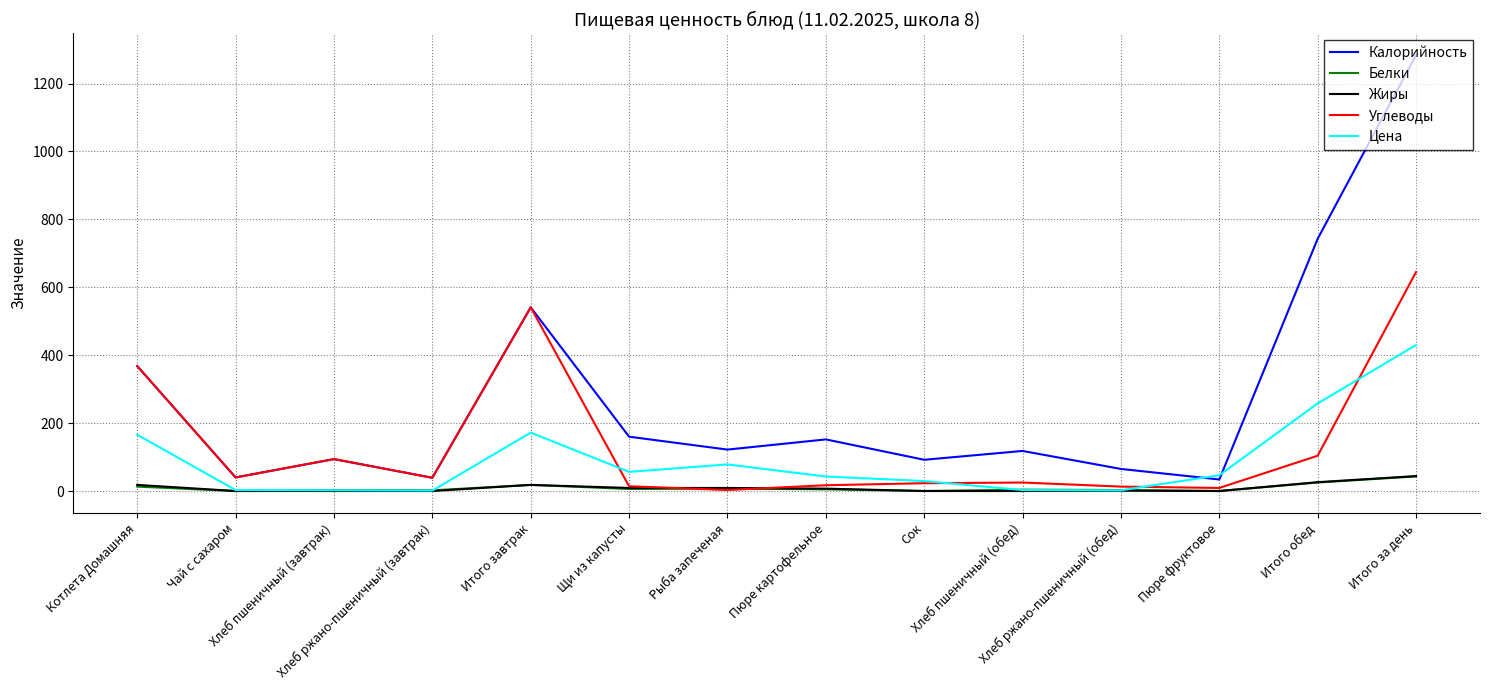

True or false: Калорийность and Жиры intersect in this chart.

False